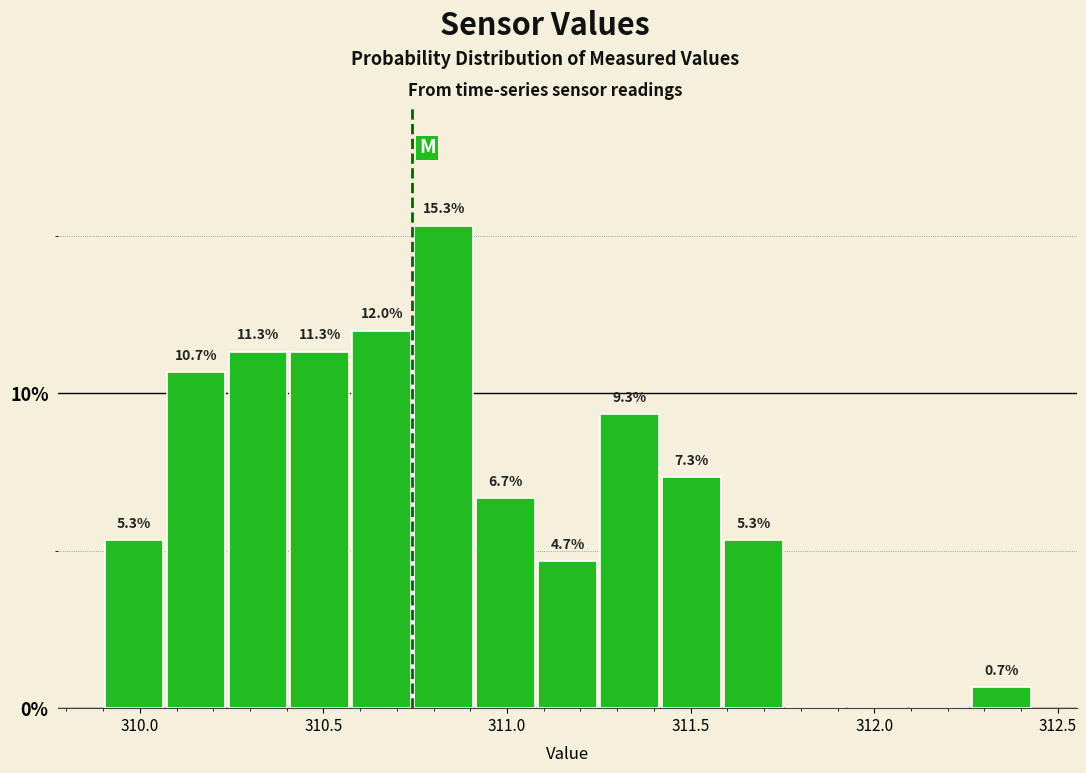

Read against the x-axis, roughly where is the centre of the tallest bar?

310.85